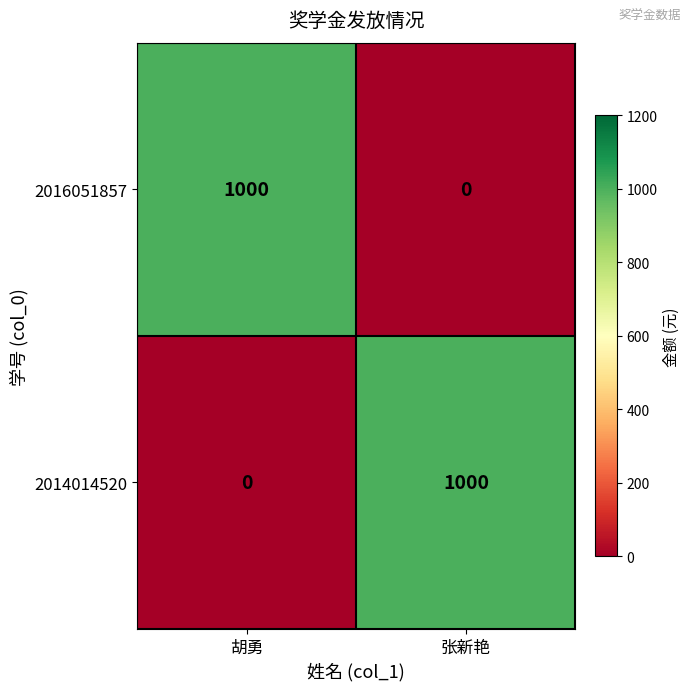

What is the spread (max minus min) of values at 张新艳?

1000